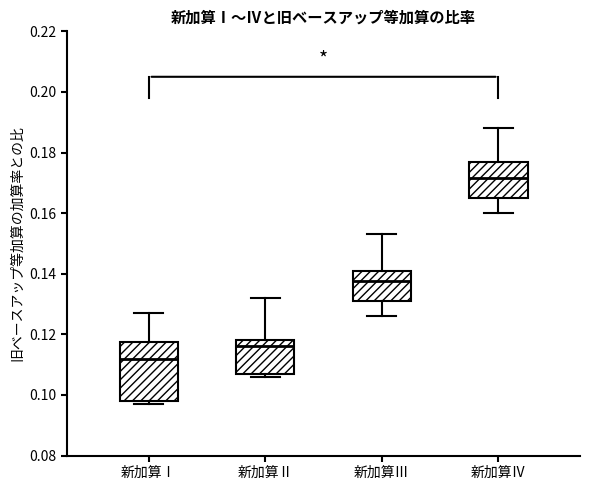

Reading left to right, read every box against the y-axis: the position of its median line, the range the box covers, and the ends of its whiskers. The values are not printed on the chart, so give them approximately, as read against the axis.

新加算Ⅰ: median 0.112, box 0.098 to 0.118, whiskers 0.098 (just below the box's lower edge) to 0.128
新加算Ⅱ: median 0.116, box 0.108 to 0.118, whiskers 0.106 to 0.132
新加算Ⅲ: median 0.138, box 0.132 to 0.142, whiskers 0.126 to 0.154
新加算Ⅳ: median 0.172, box 0.166 to 0.178, whiskers 0.160 to 0.188